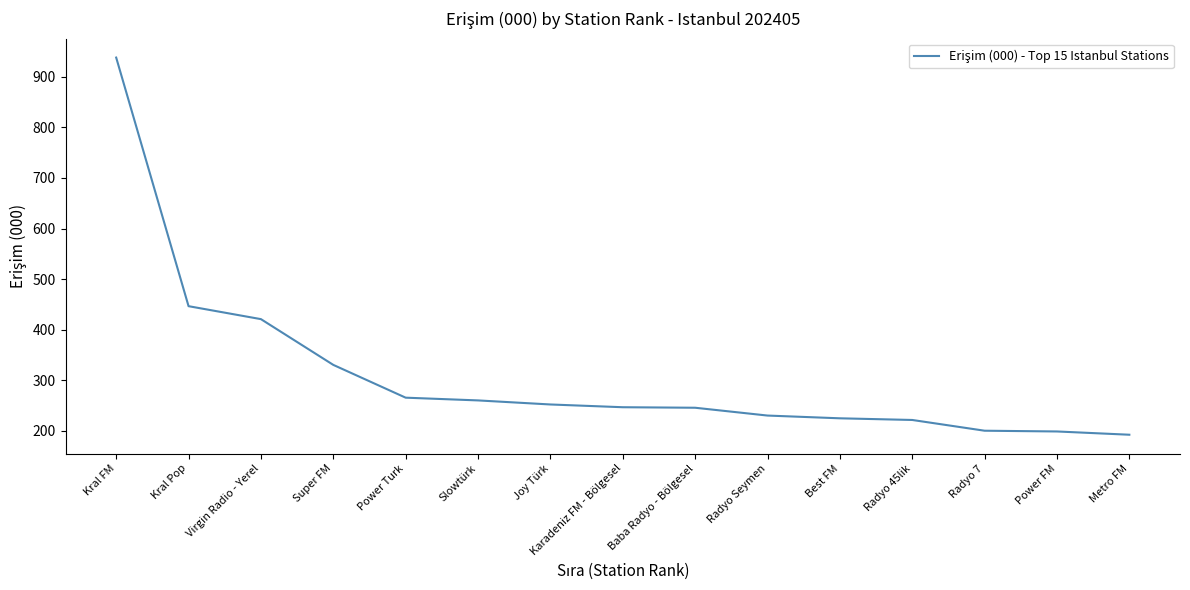

What is the sum of the values at Joy Türk and Power FM?

450.9